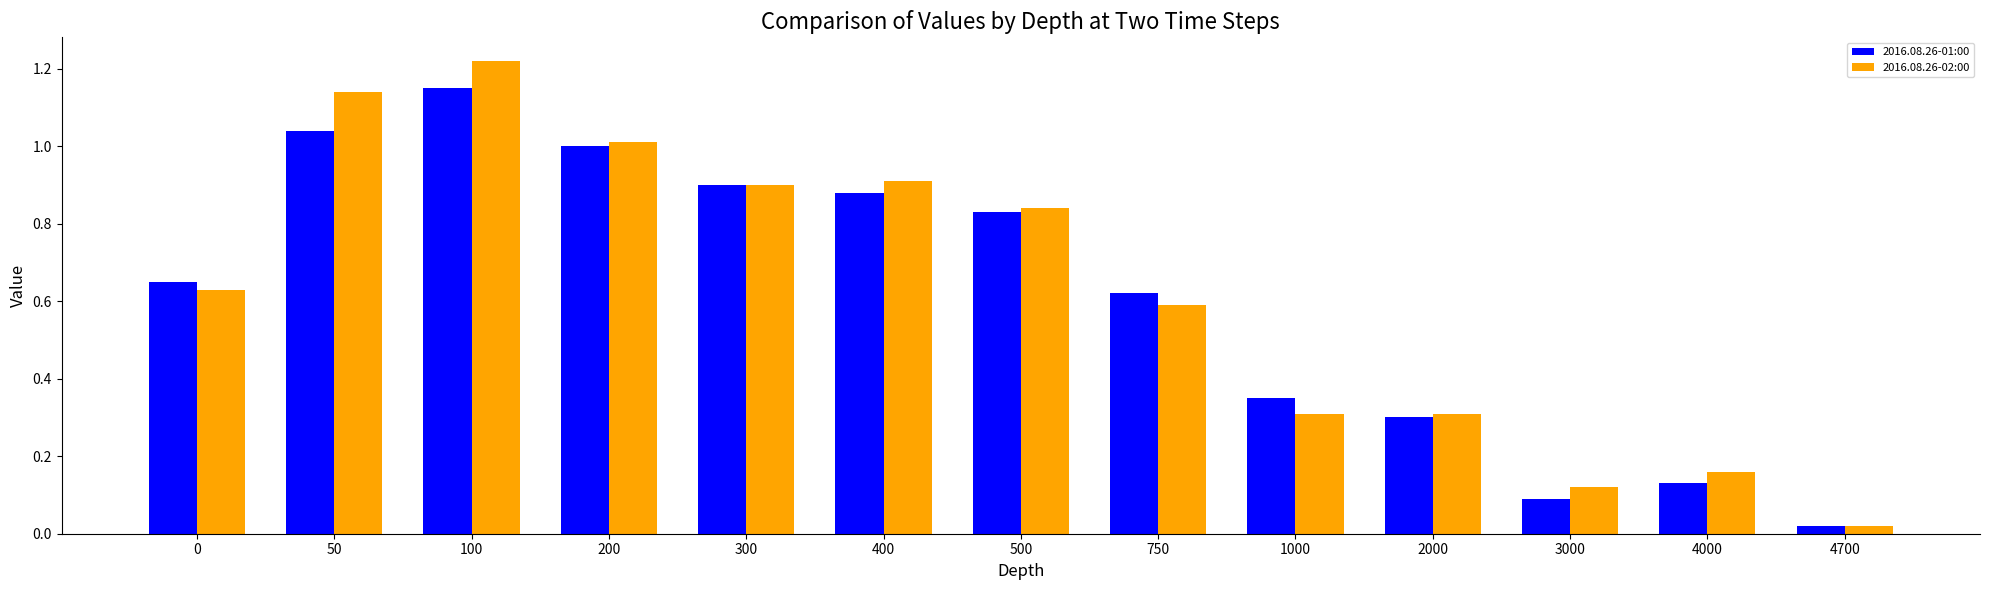

The 2016.08.26-02:00 series shows 0.3 at 1000. True or false?

True